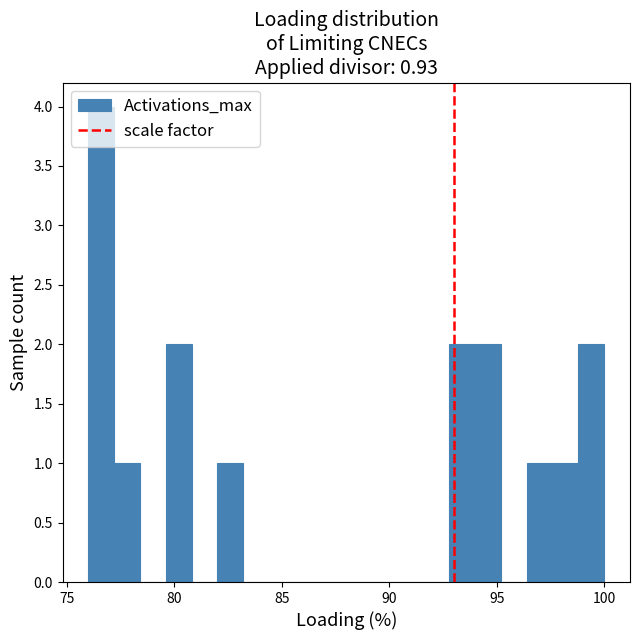

Around what value on the x-axis is the tallest bar? Give the approximate position of its centre, as read against the axis.

76.5